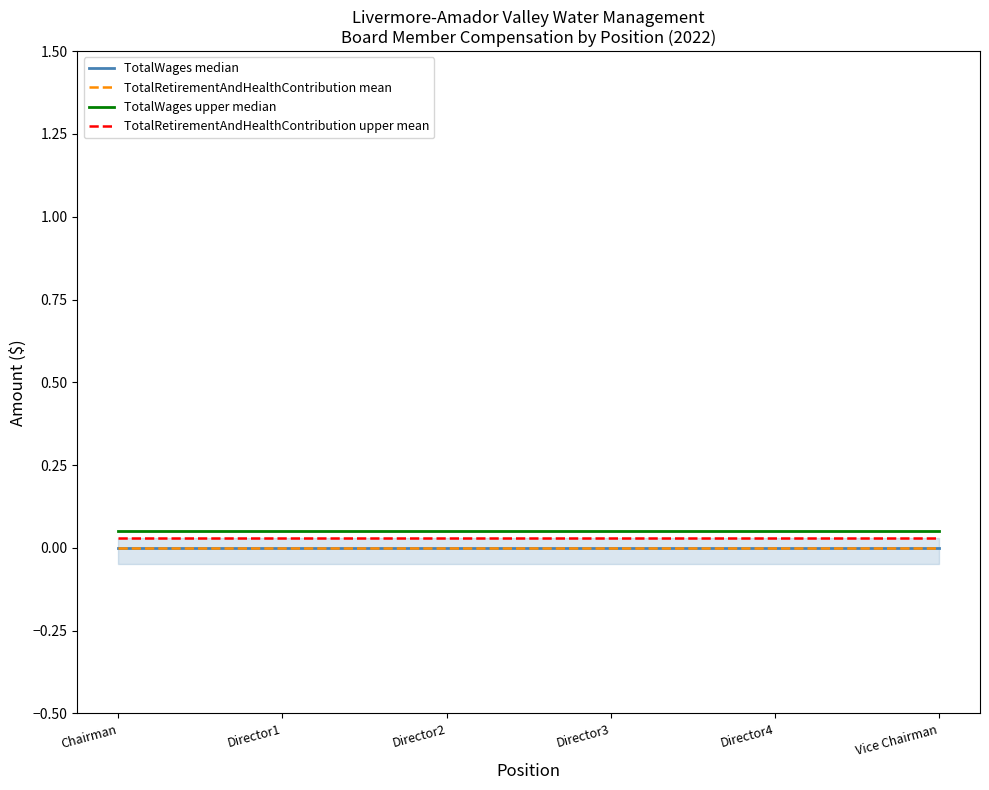

What is the average value of the TotalWages upper median series?

0.1